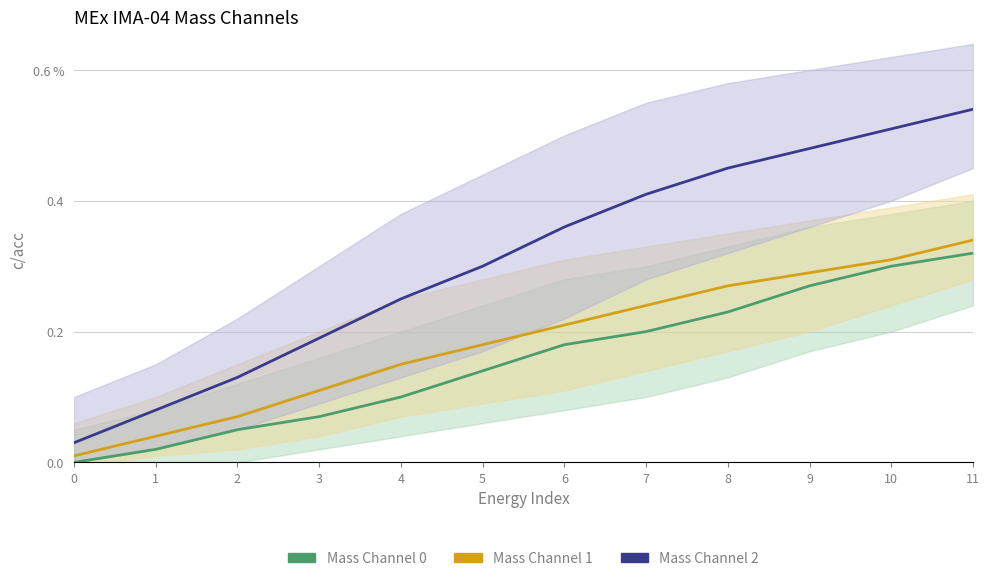

What is the value of the Mass Channel 0 point at the 12th from the left?

0.3